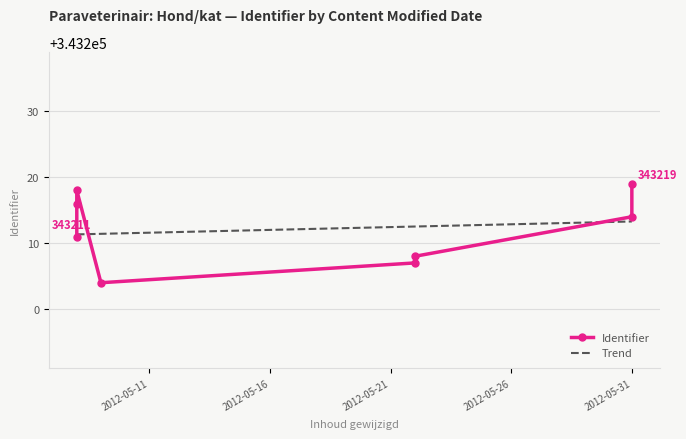

How many categories are shown in the chart?

8